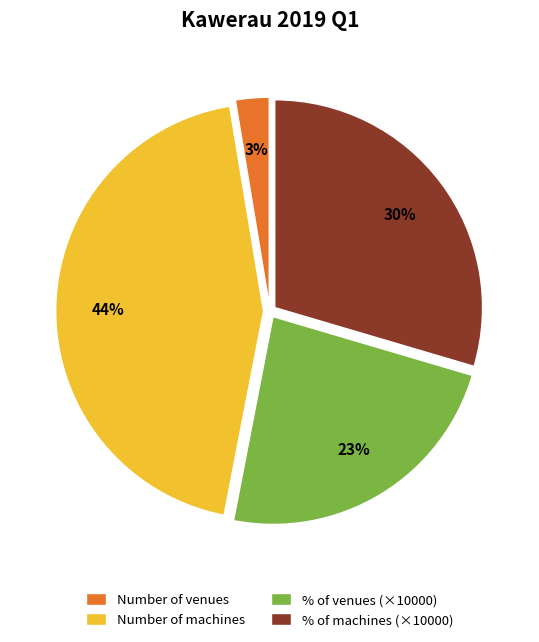

Rank the categories by value from highest to lowest.

Number of machines, % of machines (×10000), % of venues (×10000), Number of venues